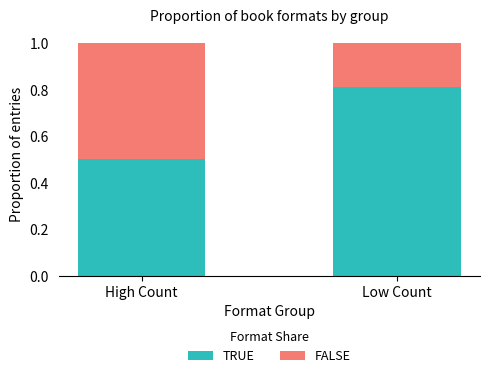

Rank the categories by TRUE value from lowest to highest.

High Count, Low Count